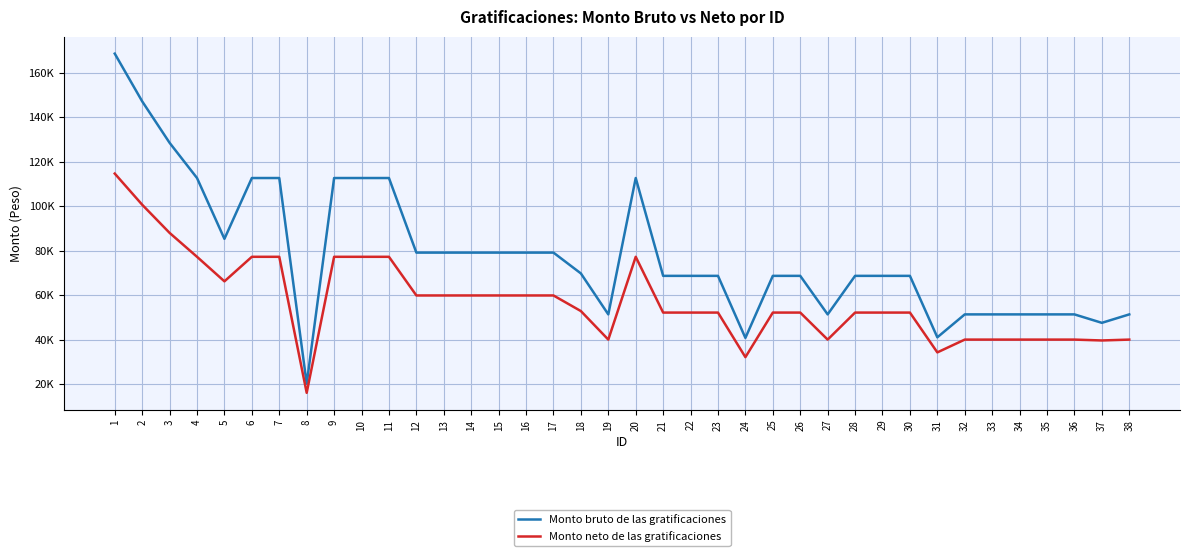

Is this an area chart (filled region under the line)?

No